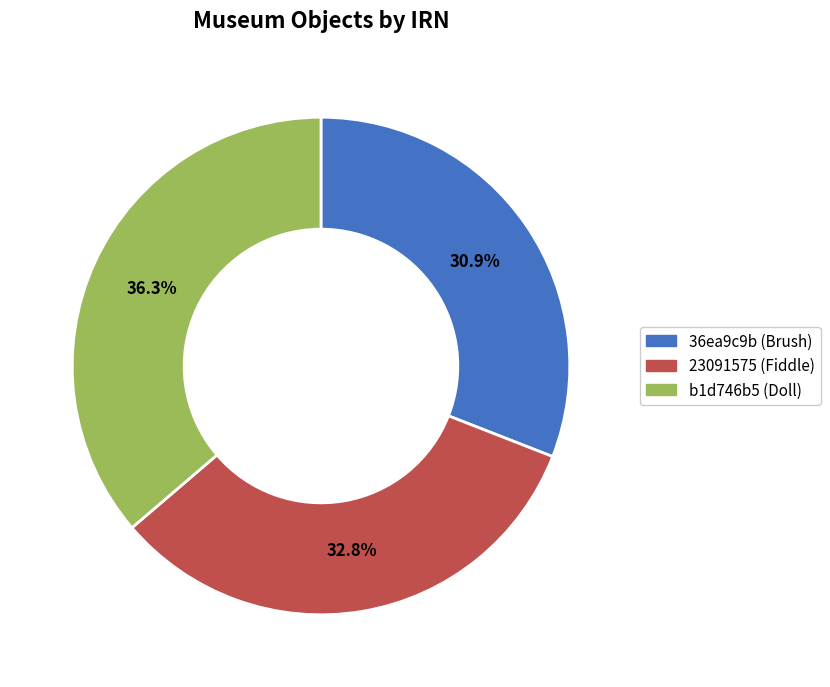

Which slice is the smallest?

36ea9c9b (Brush)